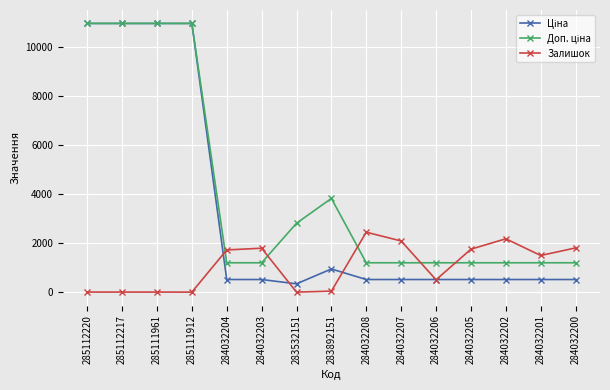

What is the total value across all series at 285111912?

21943.8